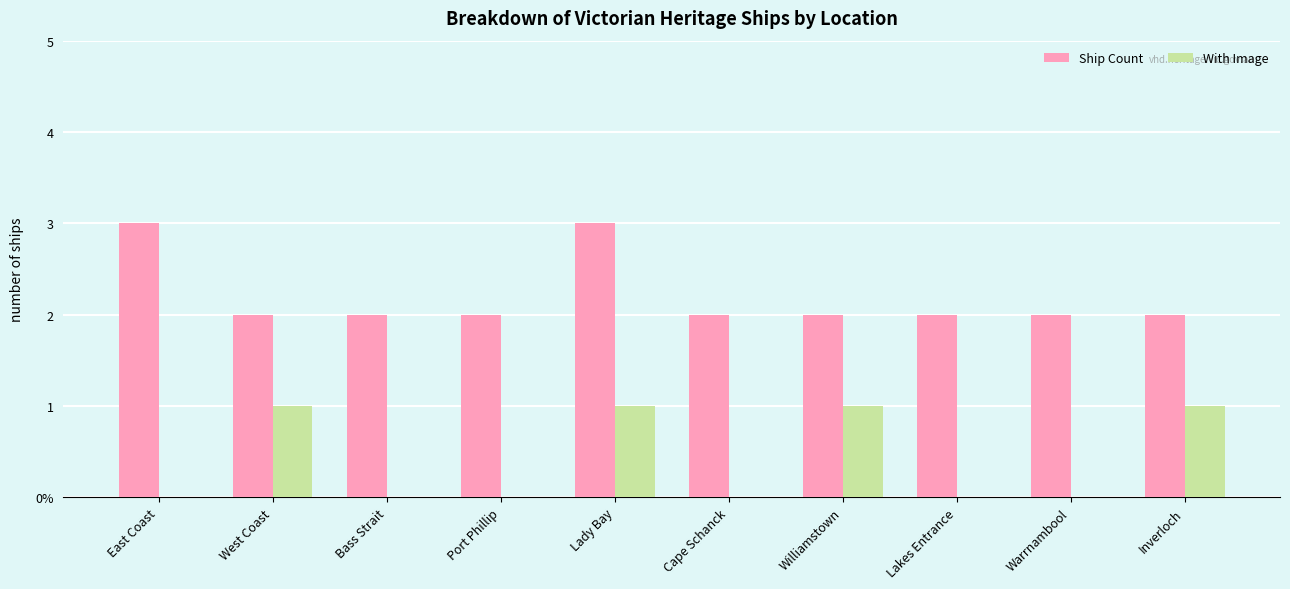

Which series has the widest spread of values?

Ship Count